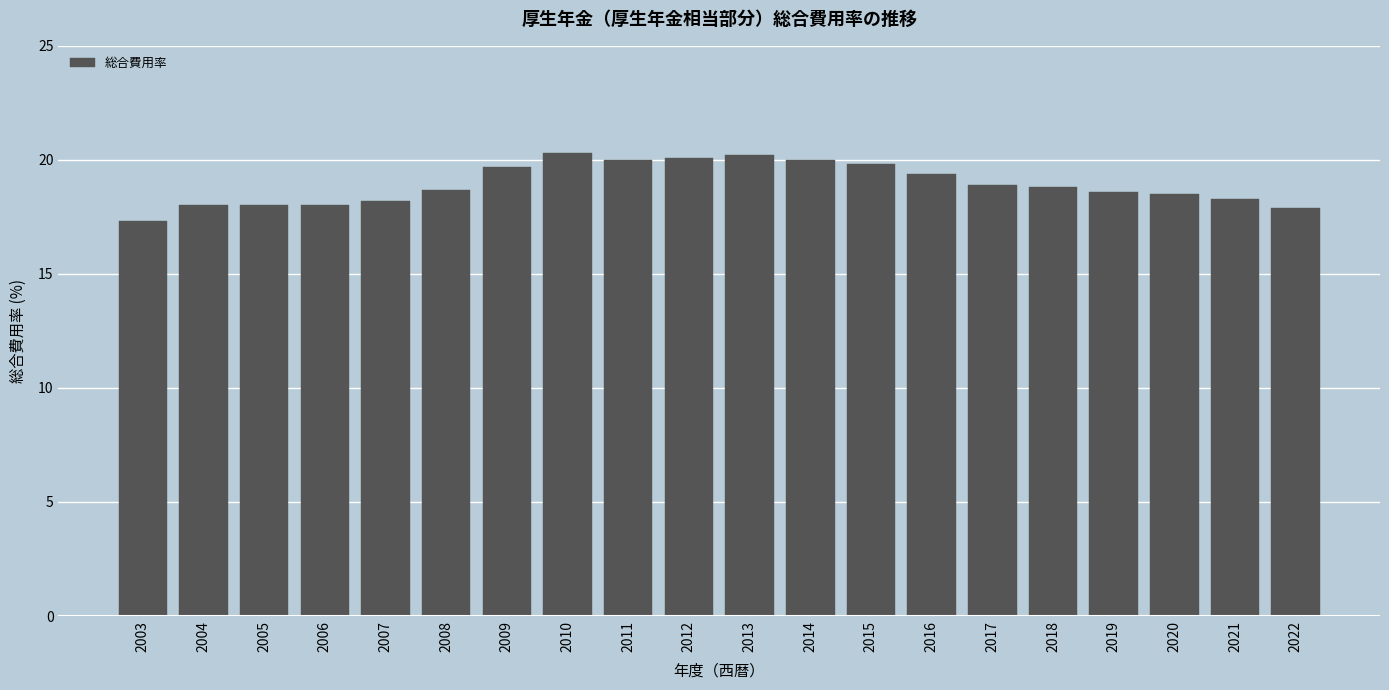

What is the difference between the second highest and minimum values?

2.9